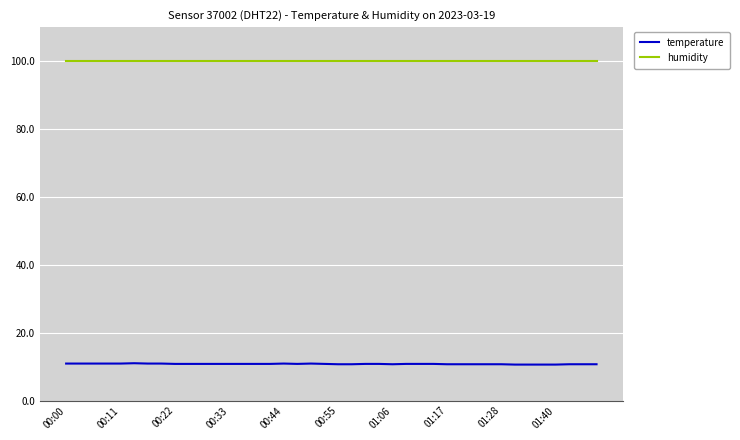

True or false: humidity and temperature cross at least once.

False